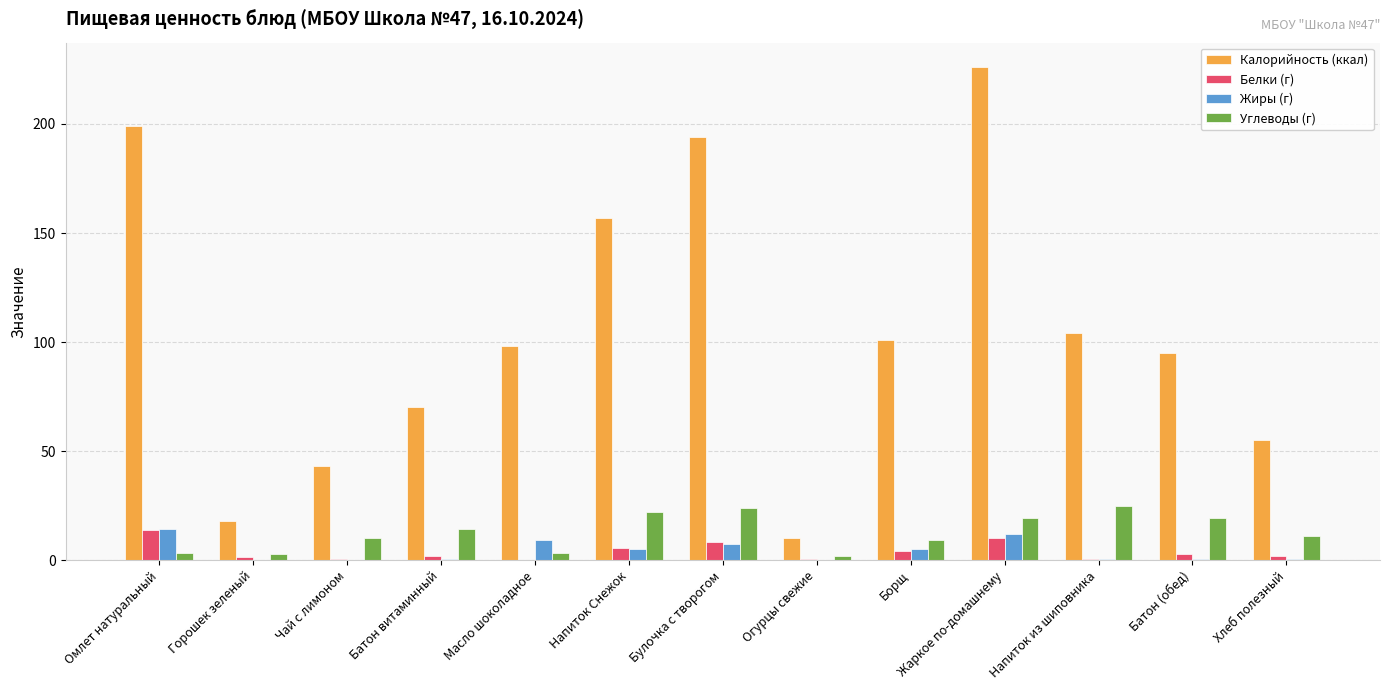

What is the sum of all Углеводы (г) values?

165.9